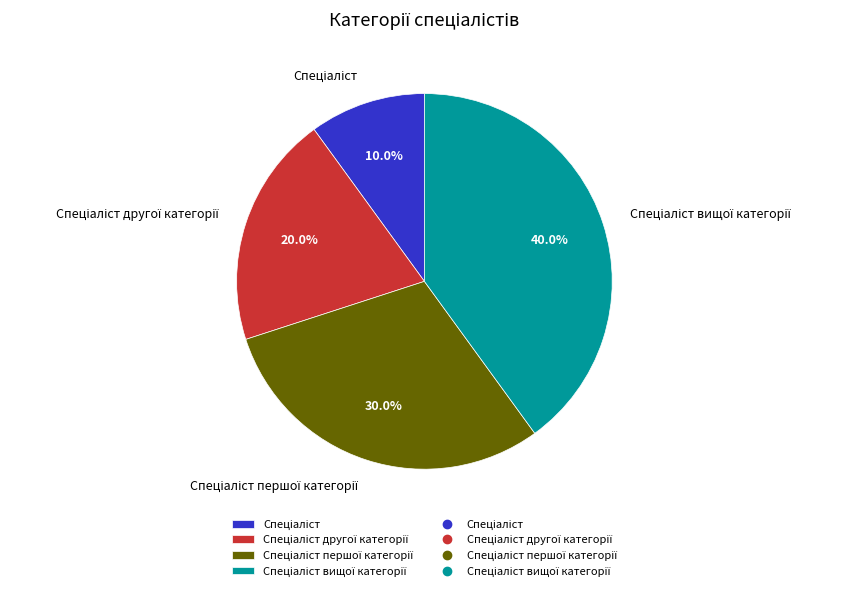

How many segments does this pie chart have?

4